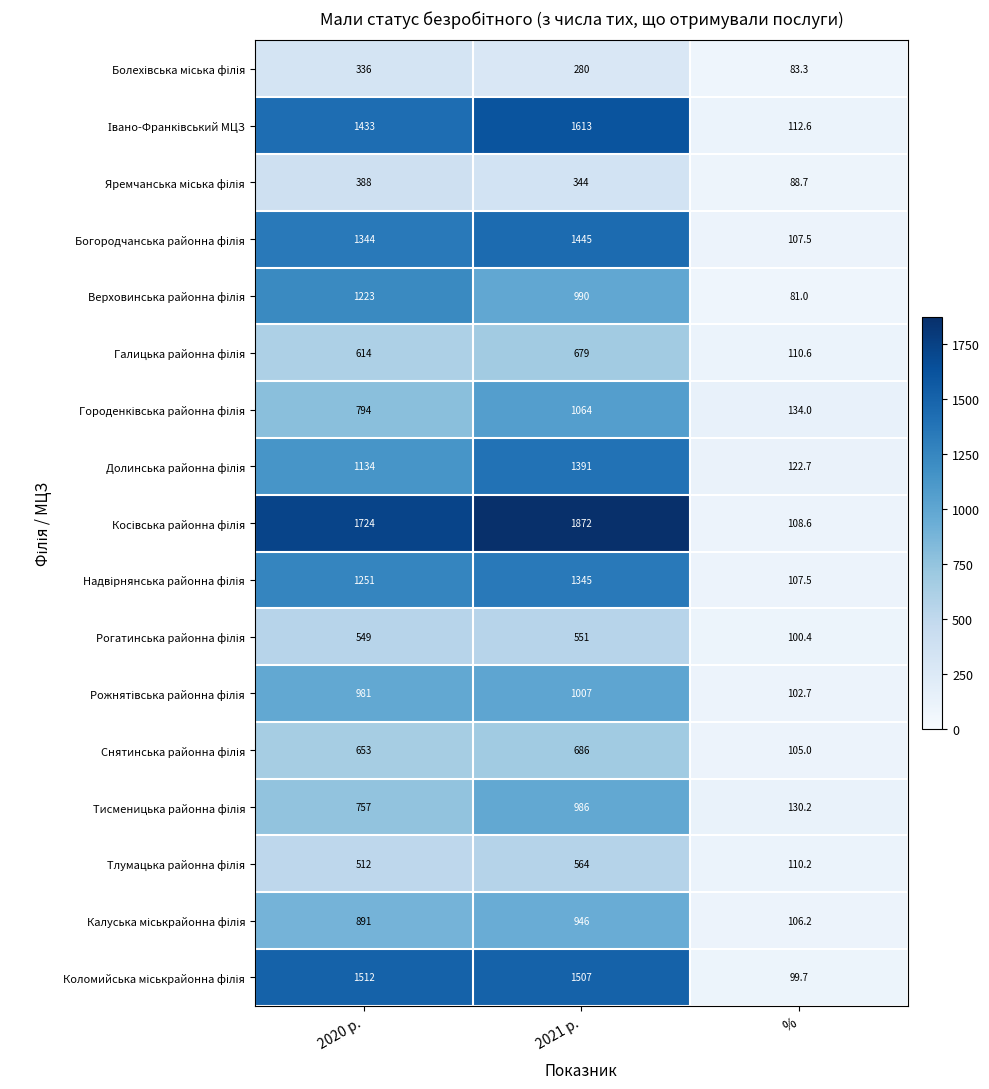

What is the total value across all series at 2021 р.?

17270.0